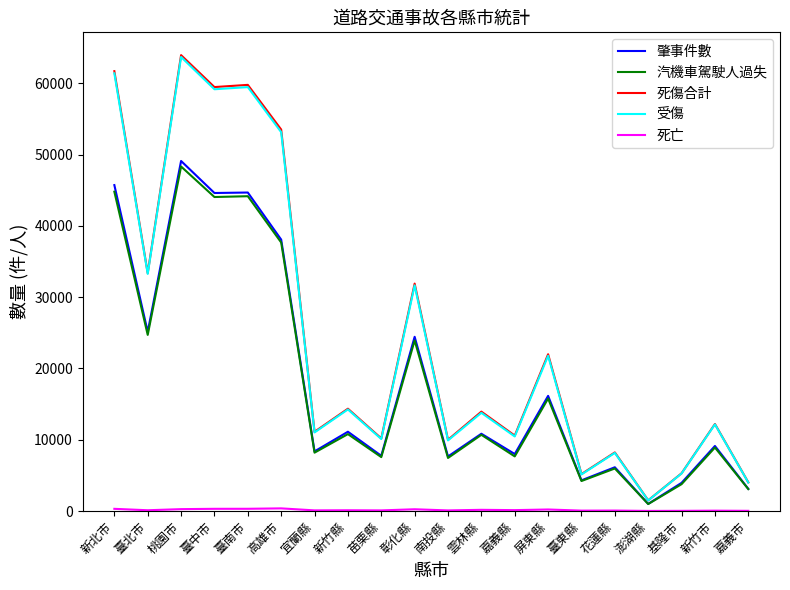

The 肇事件數 series shows 7857 at 高雄市. True or false?

False